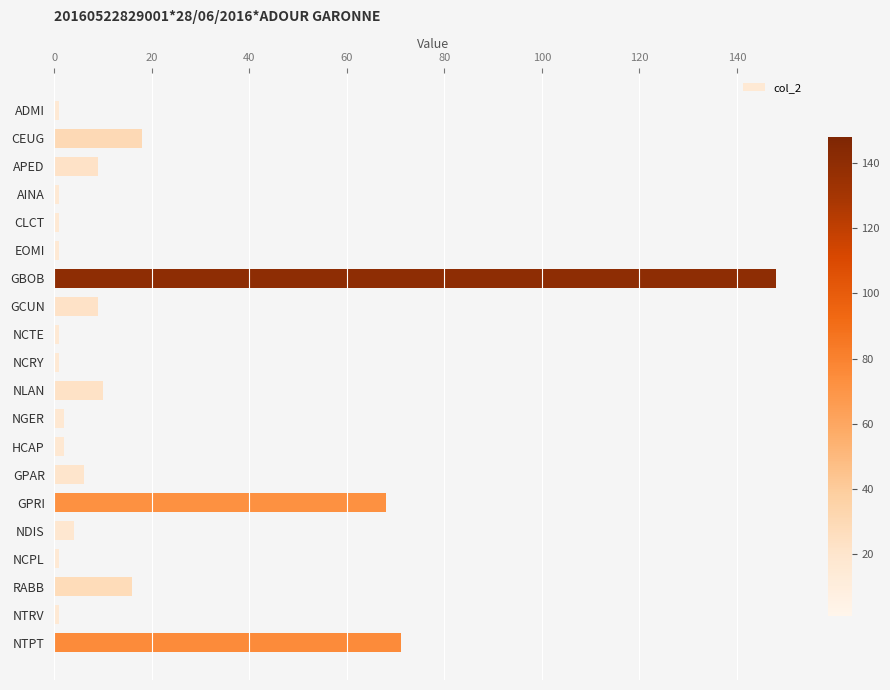

What is the greatest value displayed?

148